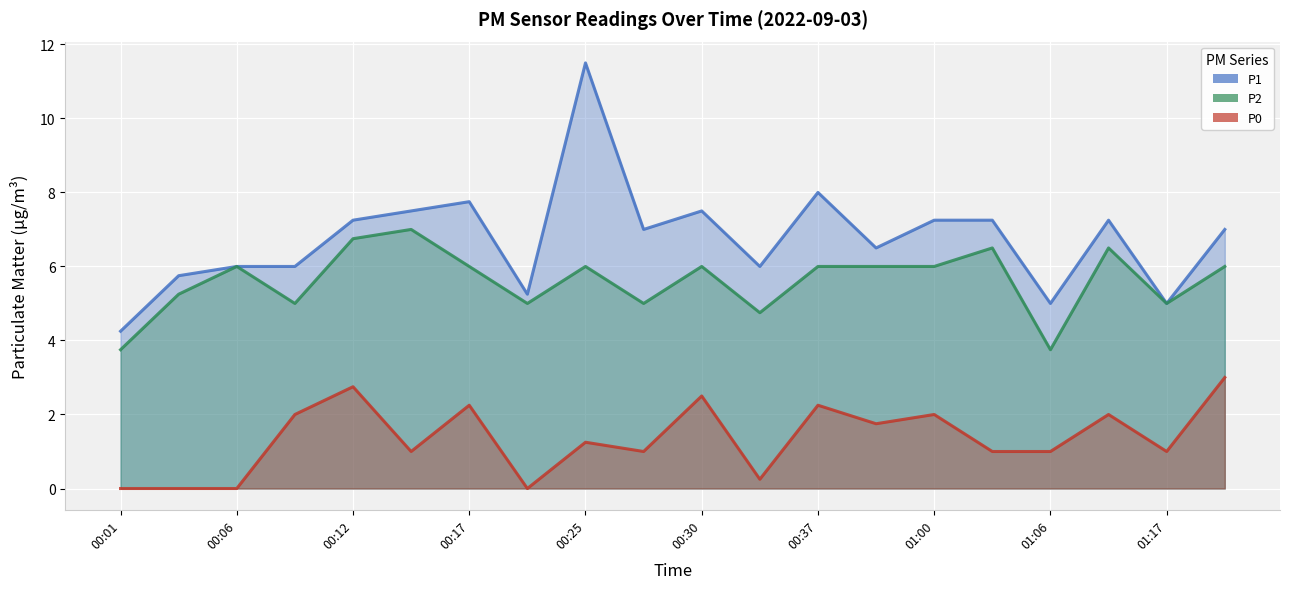

True or false: P0 and P2 cross at least once.

False